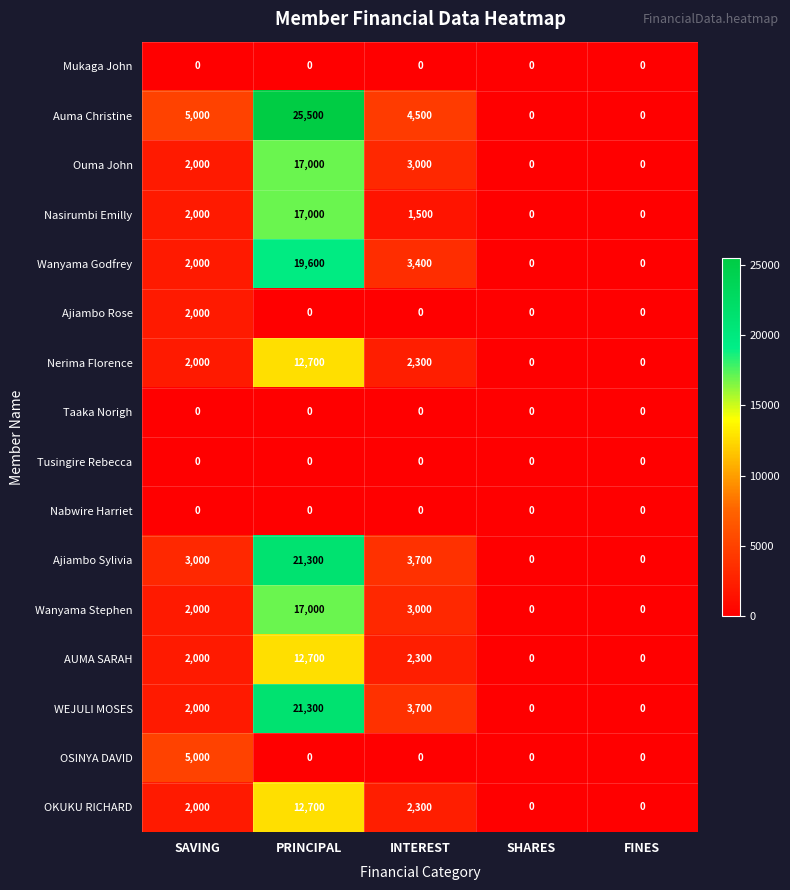

What is the spread (max minus min) of values at SAVING?

5000